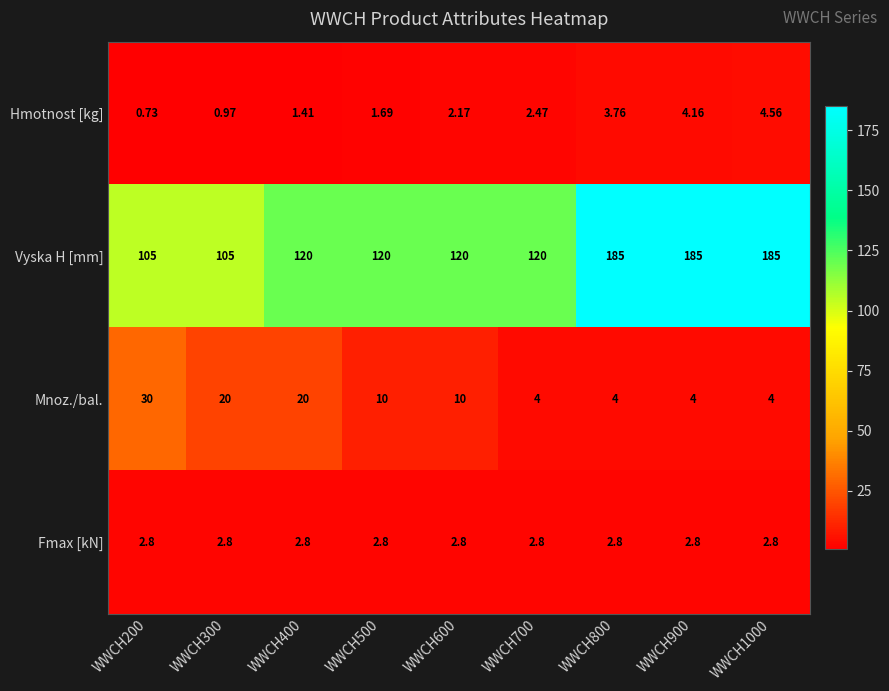

Which series changed the most between WWCH400 and WWCH700?

Mnoz./bal.